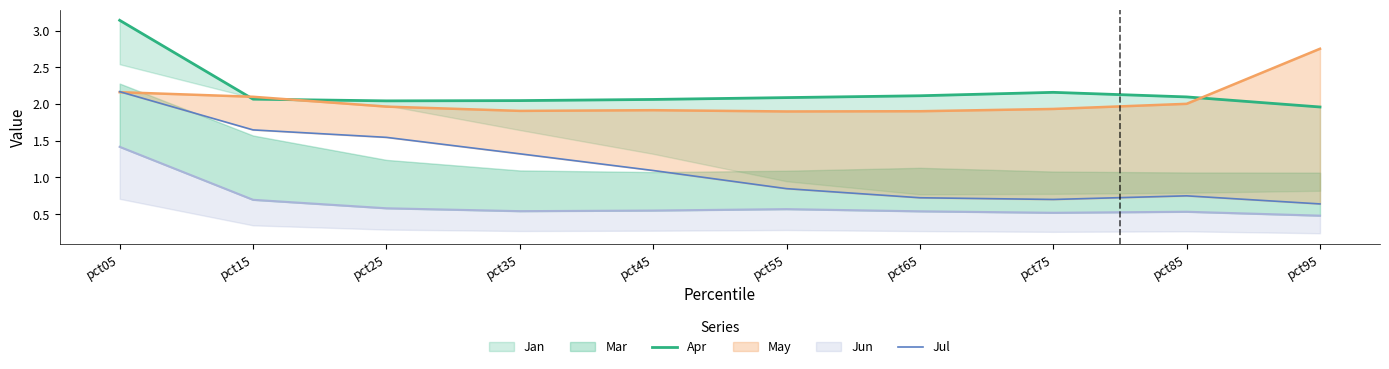

True or false: Jul and Apr intersect in this chart.

False